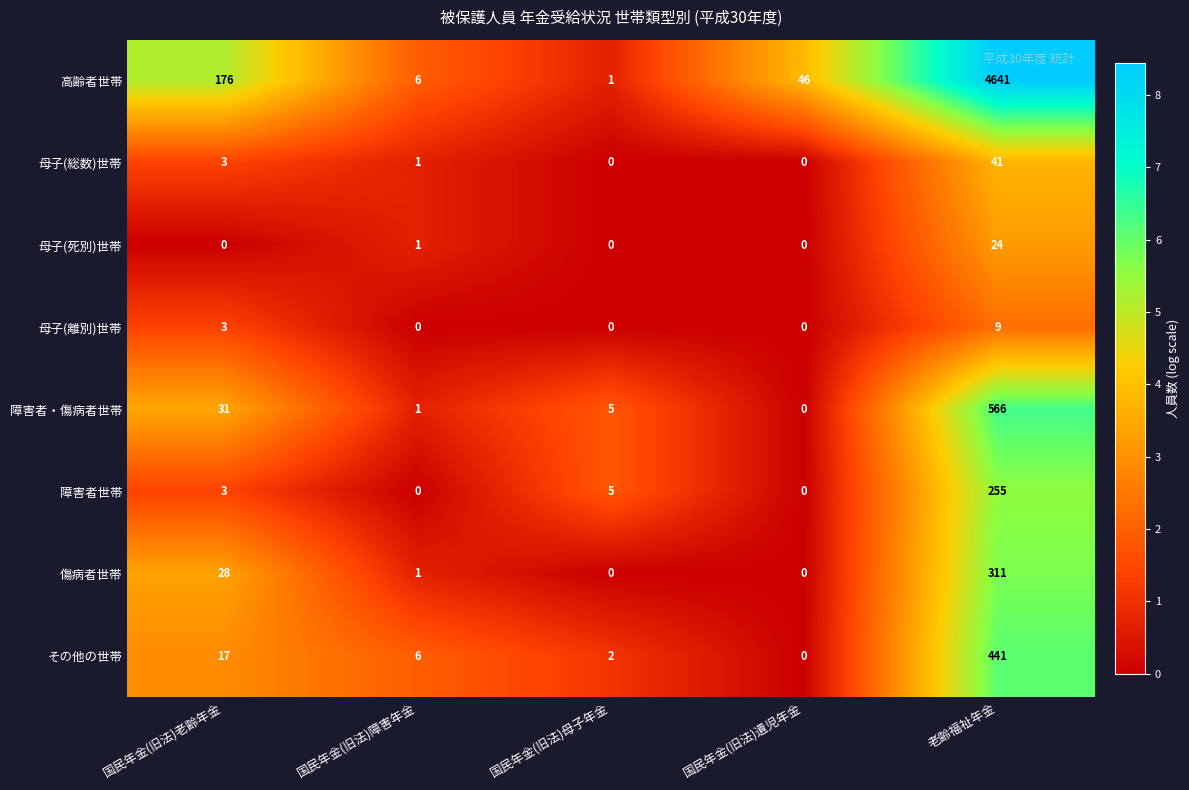

What is the average value of the 障害者・傷病者世帯 series?

121